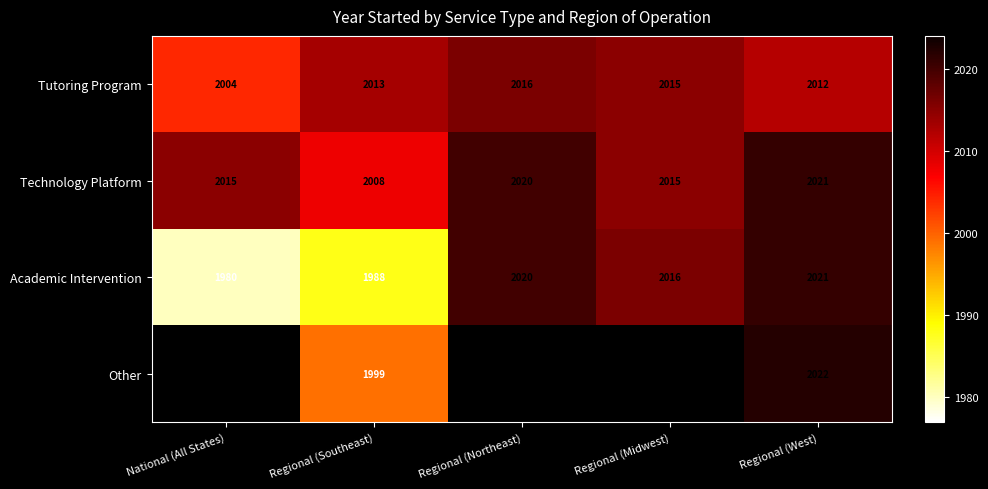

List the labels in order of Tutoring Program value, largest first.

Regional (Northeast), Regional (Midwest), Regional (Southeast), Regional (West), National (All States)